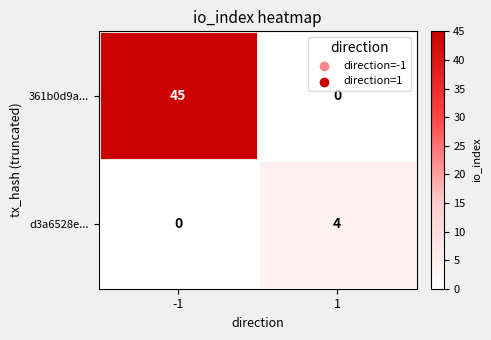

What is the difference between the maximum and minimum values in the 361b0d9a... series?

45